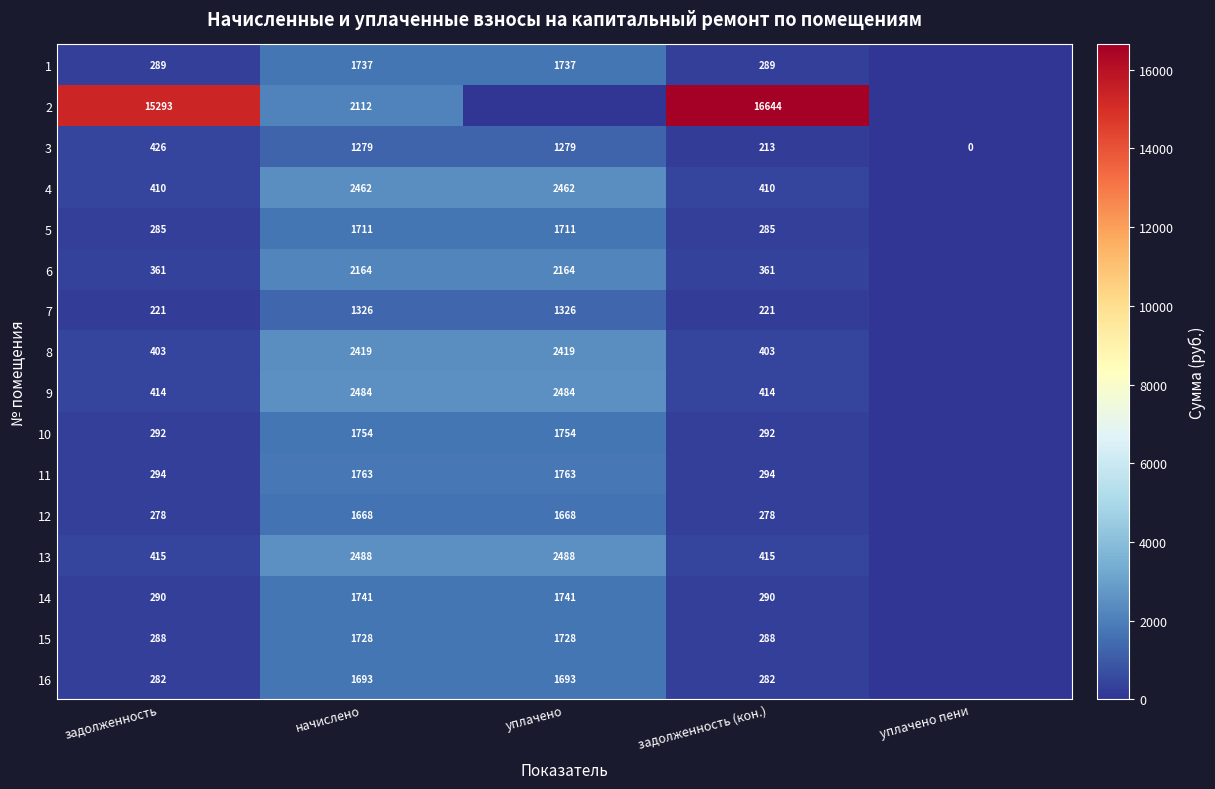

What is the difference between the highest and lowest values at задолженность (кон.)?

16431